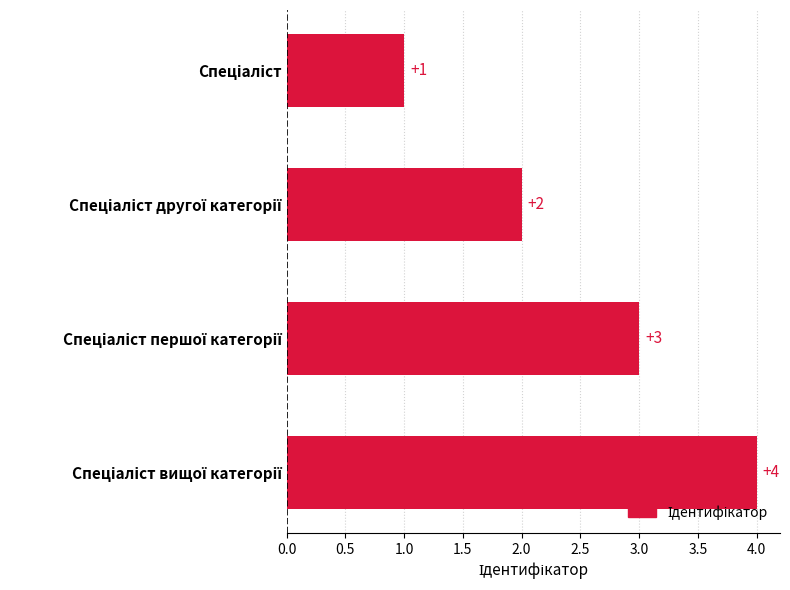

What is the difference between the maximum and minimum values?

3